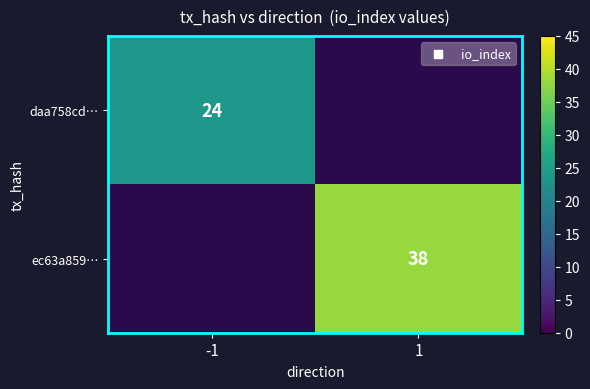

The value of daa758cd… at -1 is 24. True or false?

True